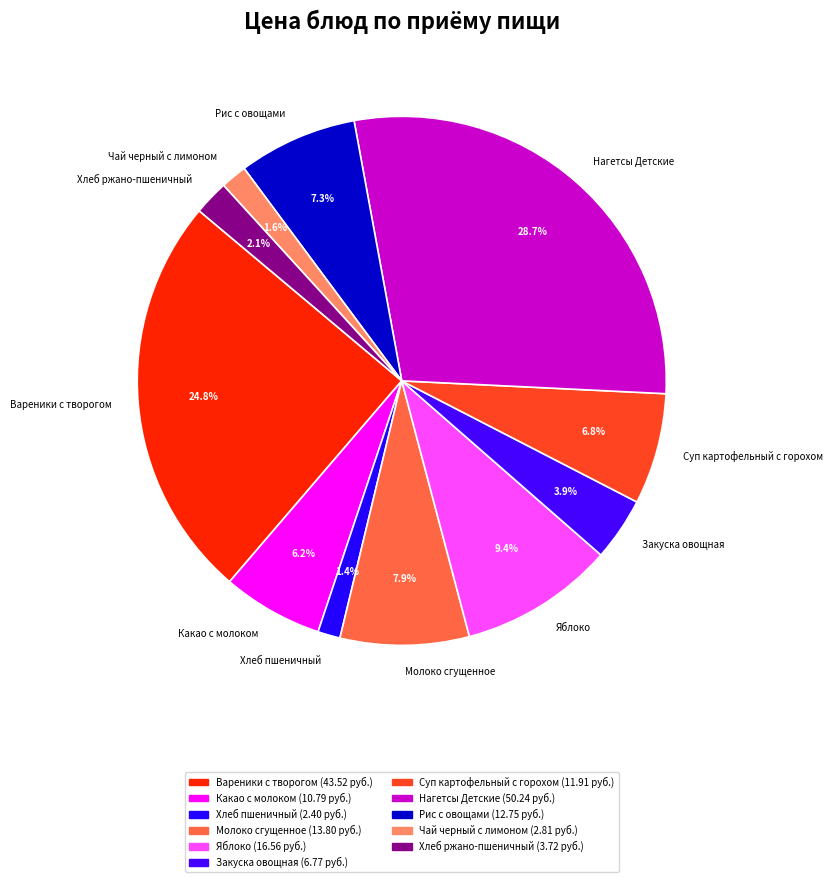

Combined, what portion of the pie is Нагетсы Детские and Суп картофельный с горохом?

35.5%